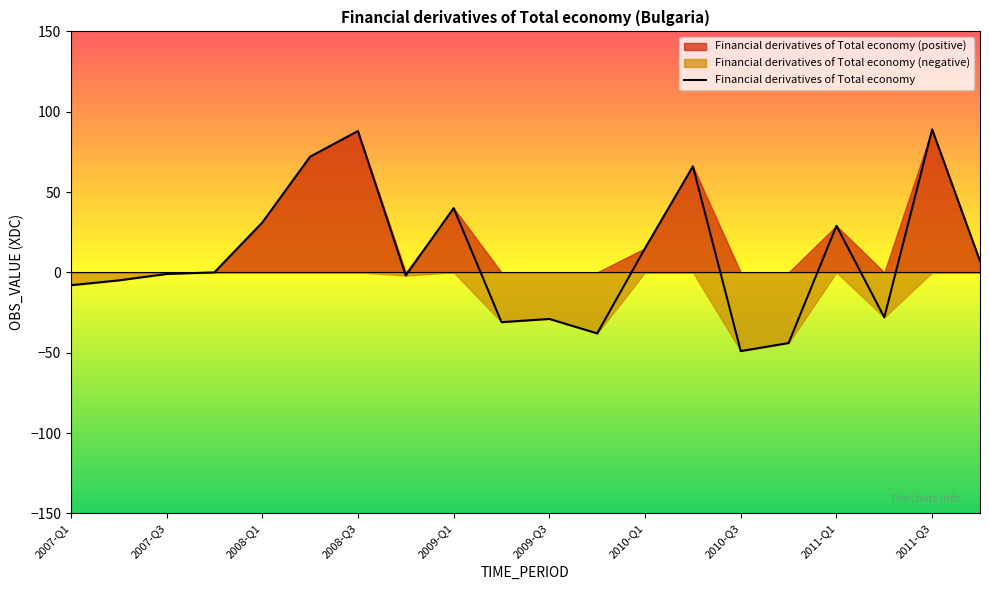

How many points are higher than both their immediate neighbors (excluding endpoints)?

6